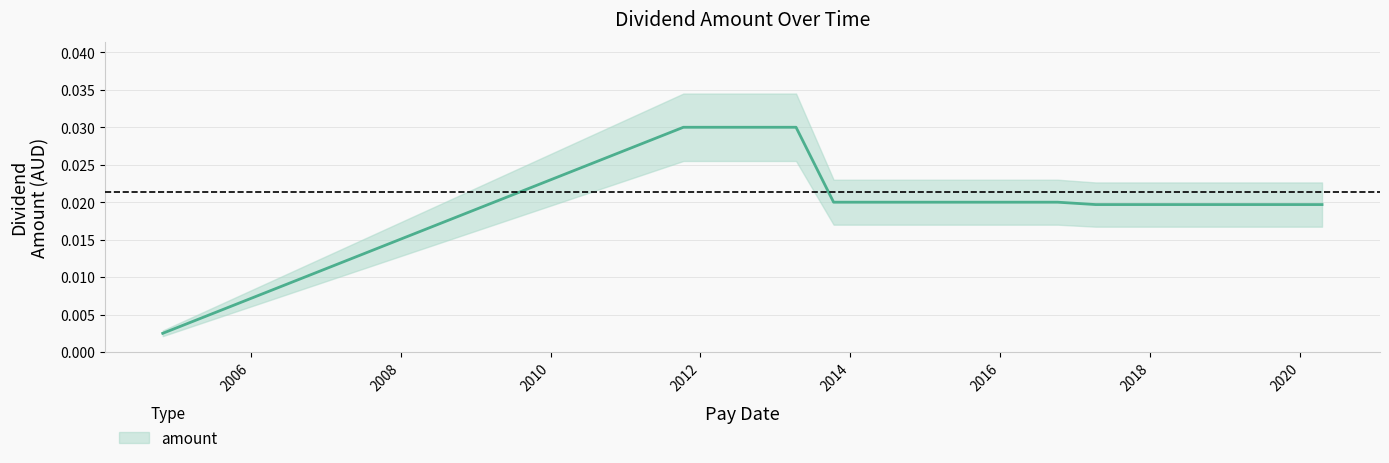

What is the label of the 11th point from the left?

2018-04-13